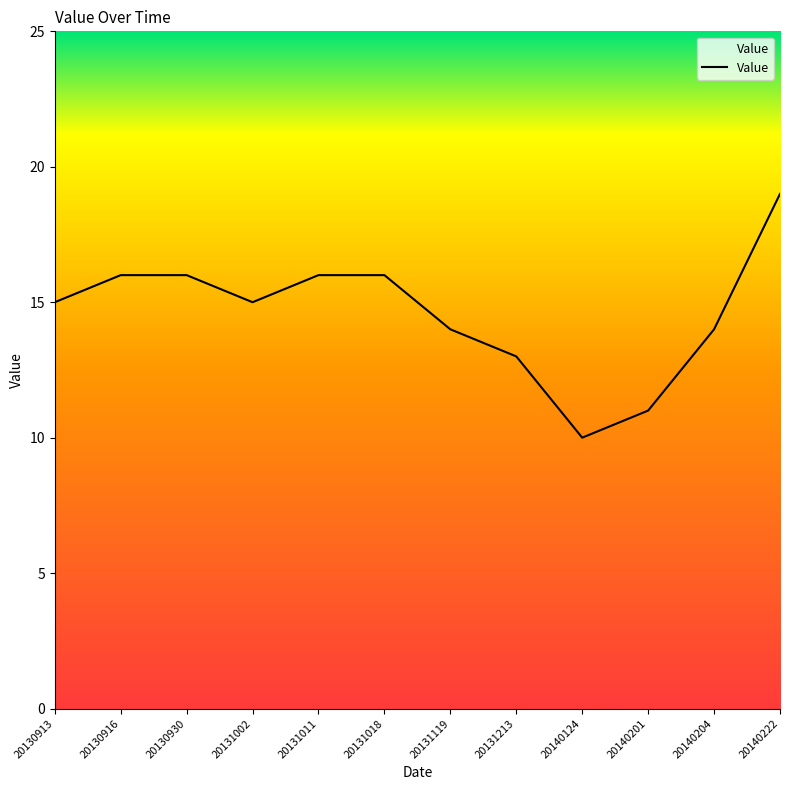

How many interior local valleys (lower than both neighbors) does the data have?

2